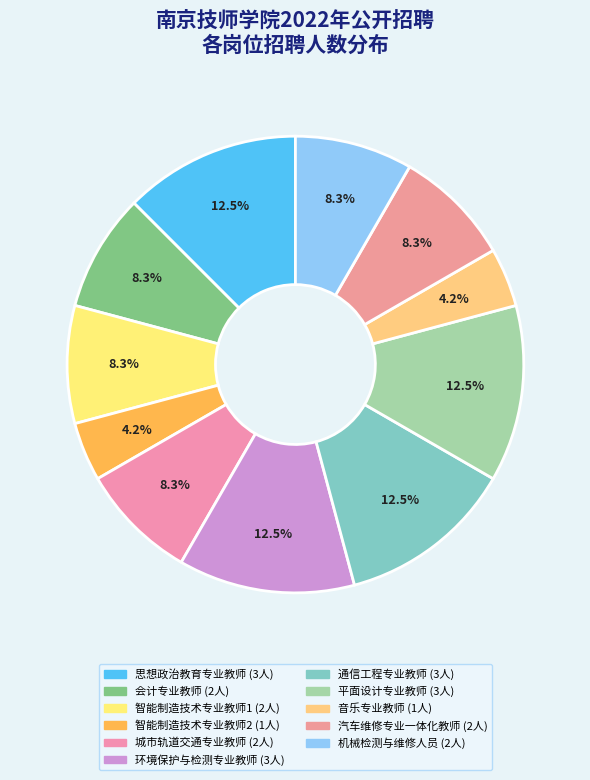

How much of the chart is everything except 城市轨道交通专业教师?

91.7%